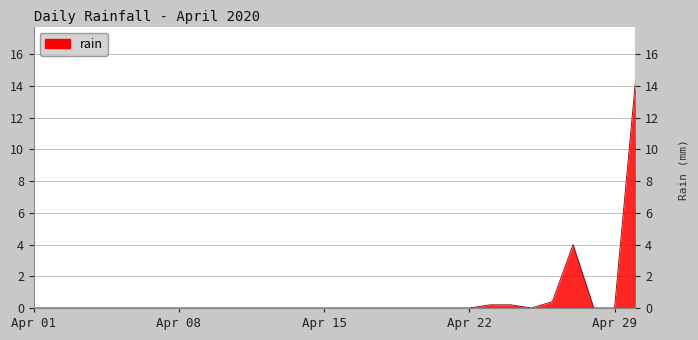

What is the difference between the maximum and minimum values?

14.2